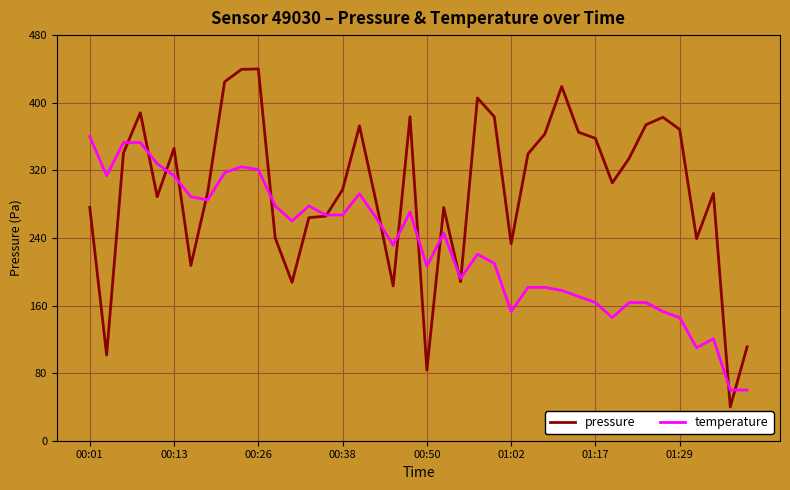

Which series has the largest range (max minus min)?

pressure